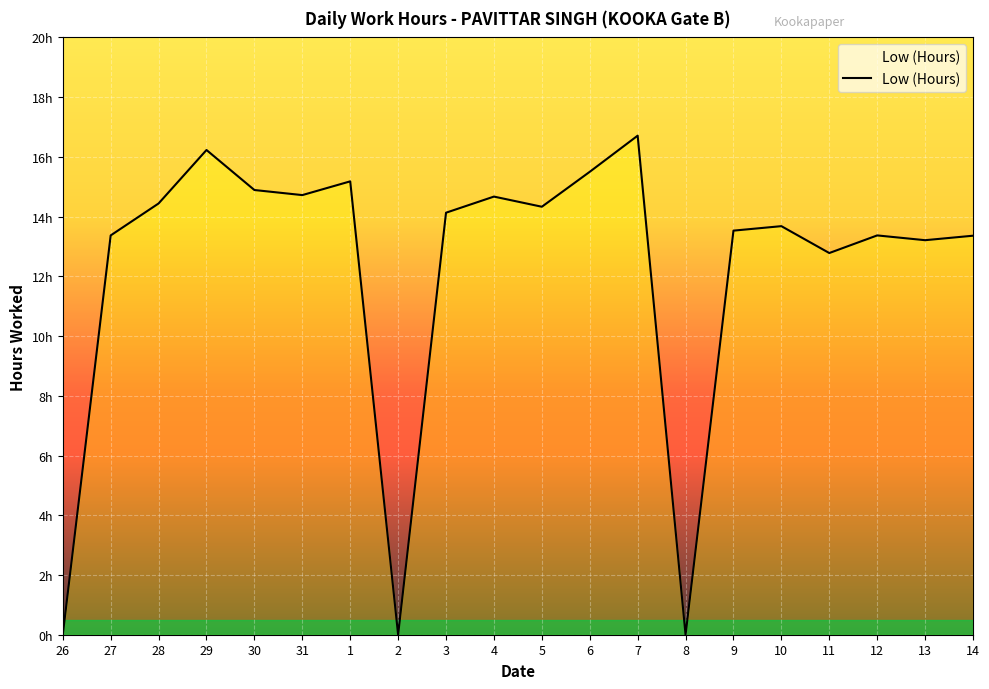

Reading left to right, transcribe all the data shown in this chart.

0.0	13.4	14.4	16.2	14.9	14.7	15.2	0.0	14.1	14.7	14.3	15.5	16.7	0.0	13.5	13.7	12.8	13.4	13.2	13.4